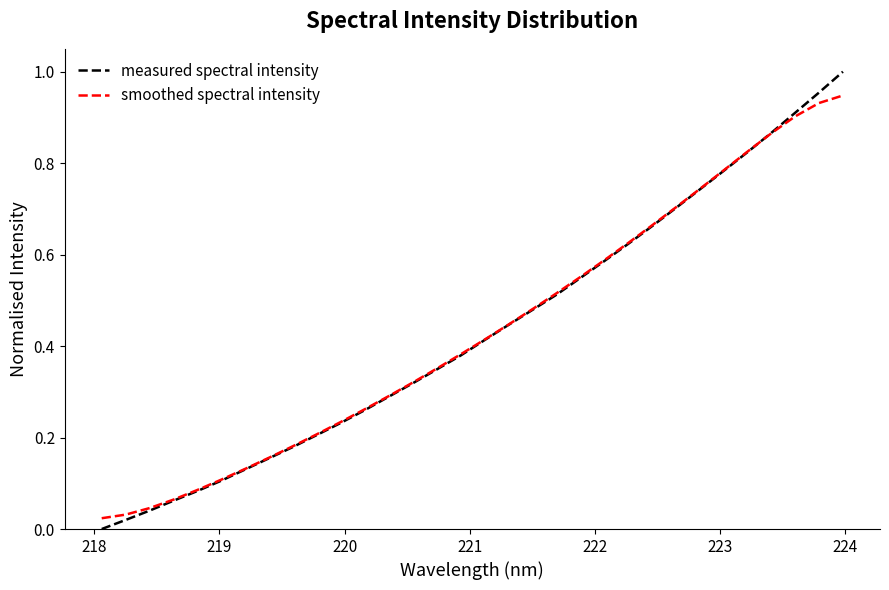

Which series has the largest range (max minus min)?

measured spectral intensity